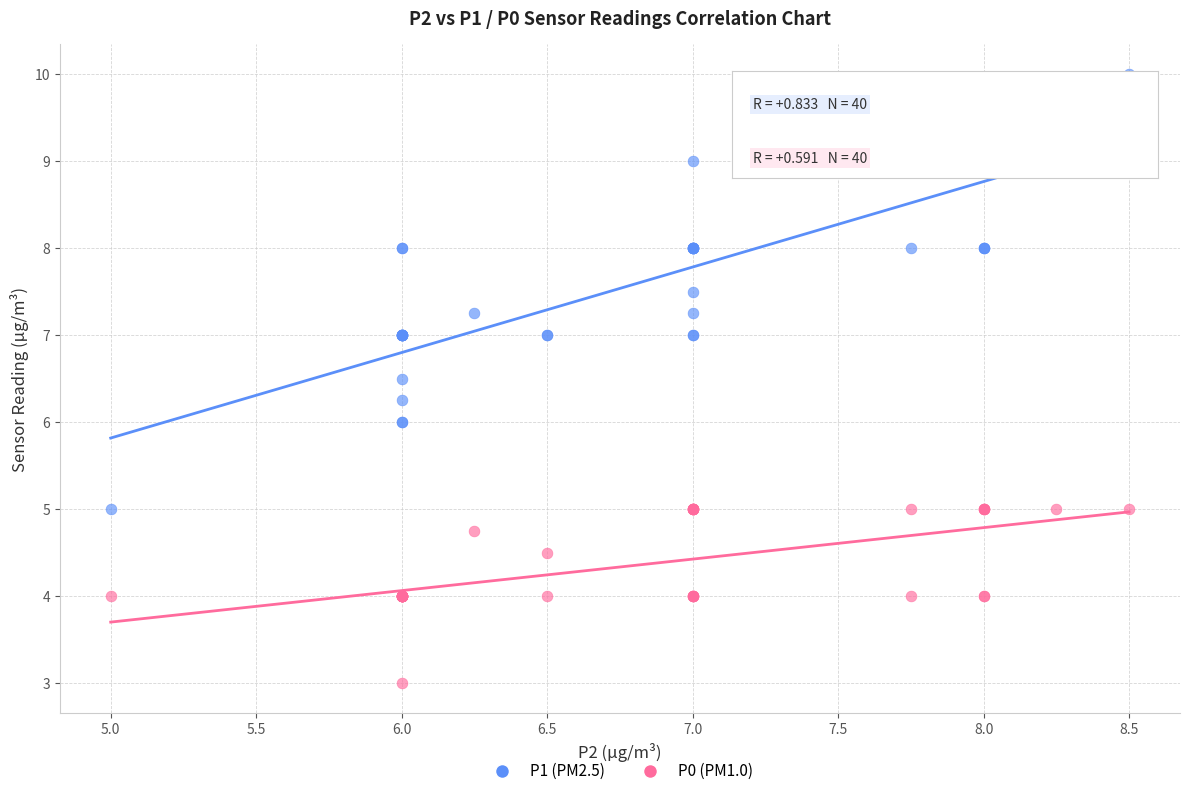

Which series contains the lowest Y value?

P0 (PM1.0)